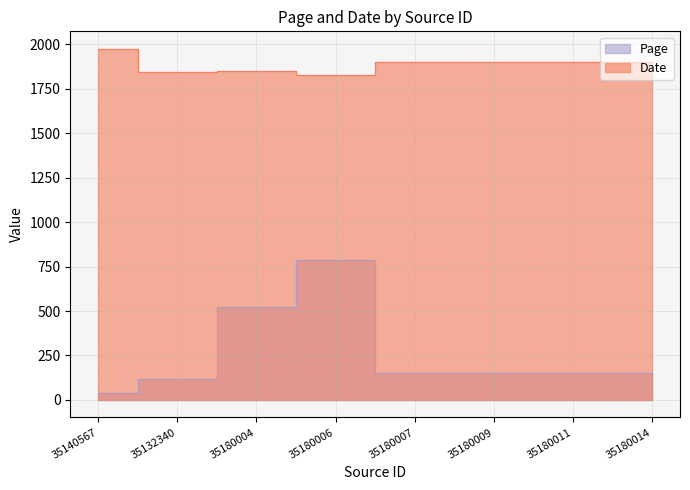

True or false: Page and Date intersect in this chart.

False